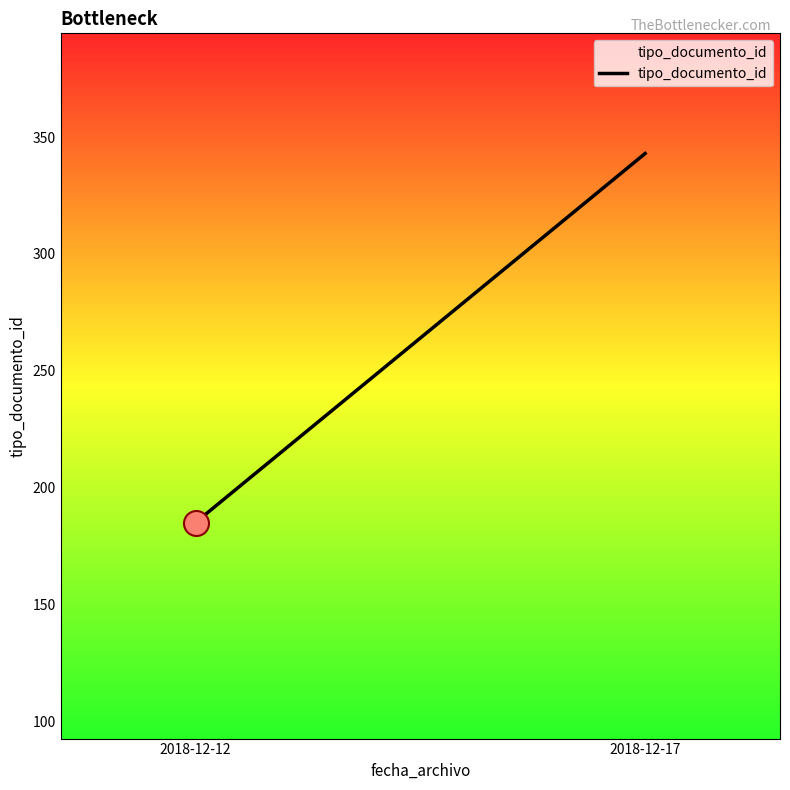

What is the minimum value shown in the chart?

185